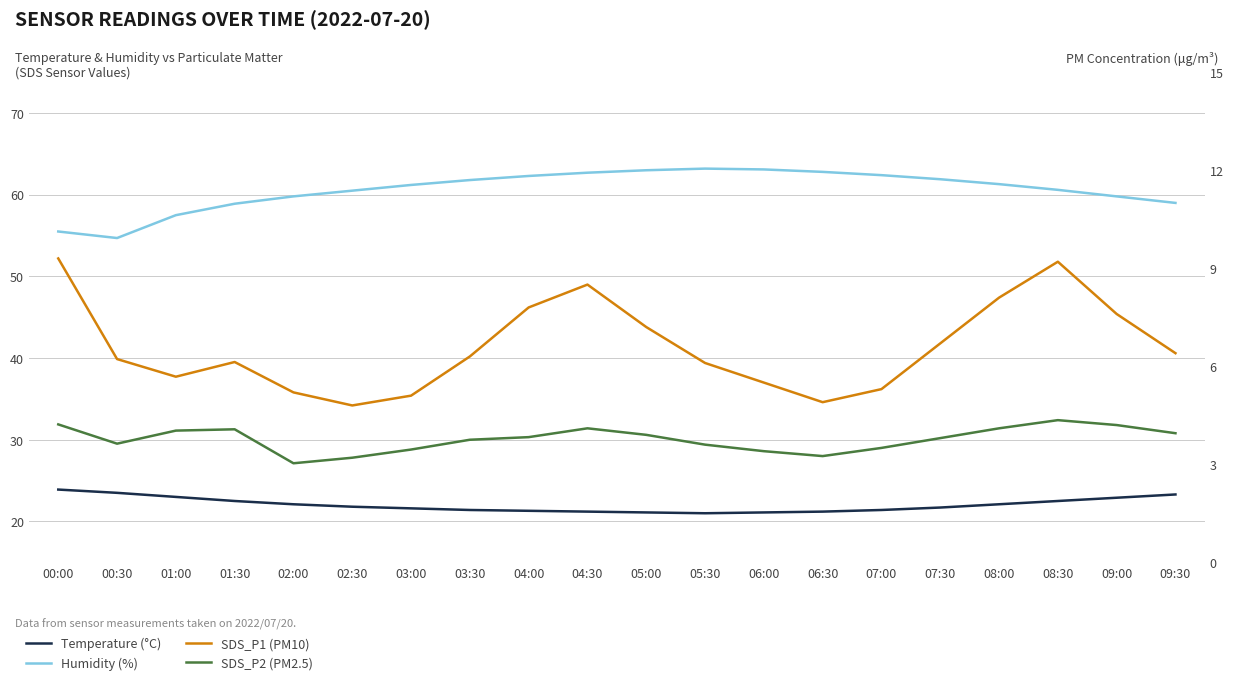

Which series has the largest range (max minus min)?

Humidity (%)